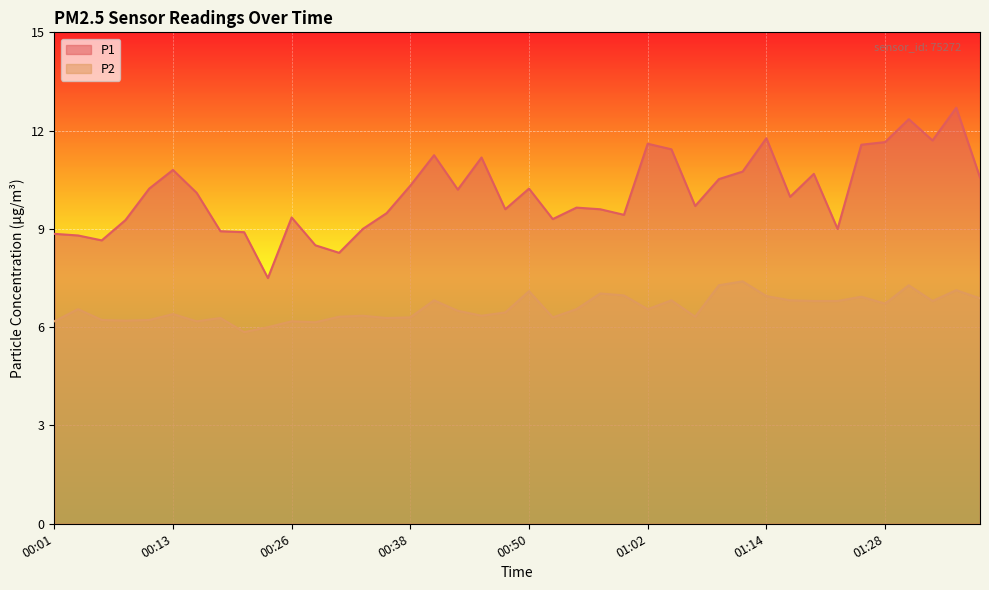

Which series has the largest total across all categories?

P1